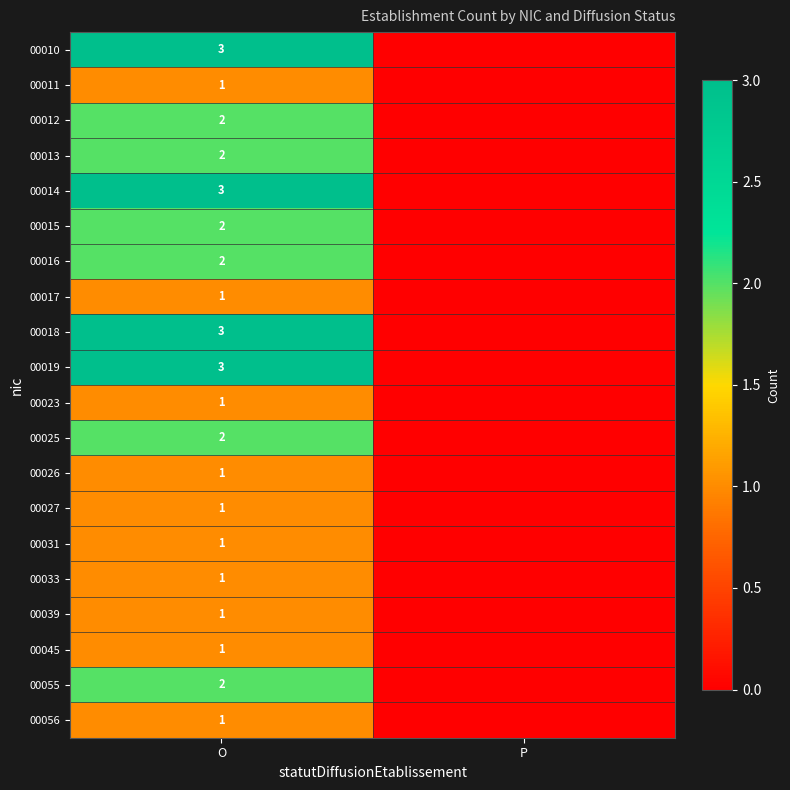

True or false: 00010 has a value of 2 at O.

False